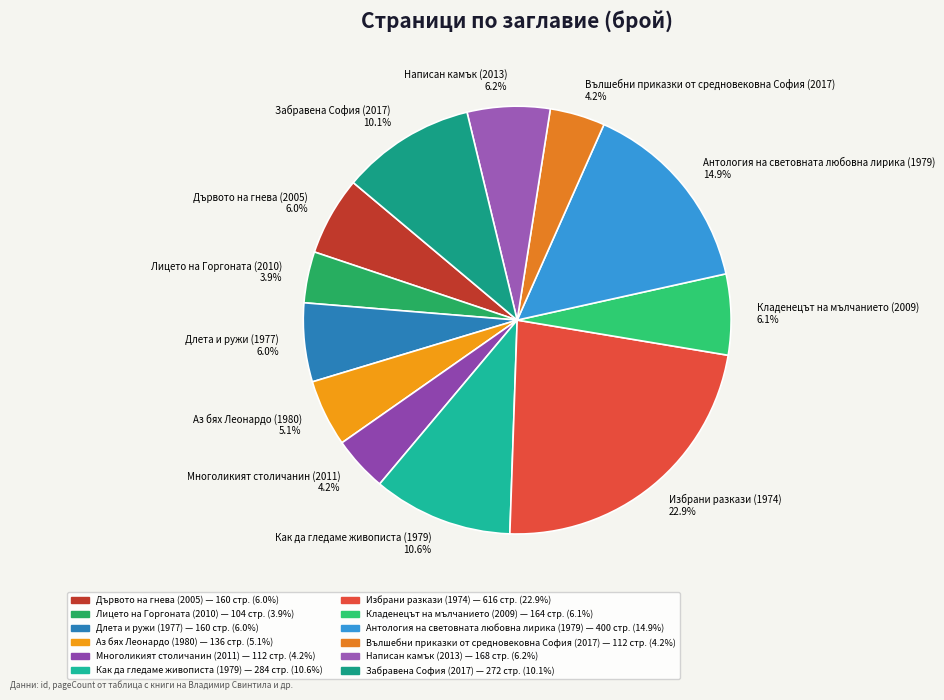

Does any single category account for the majority?

No